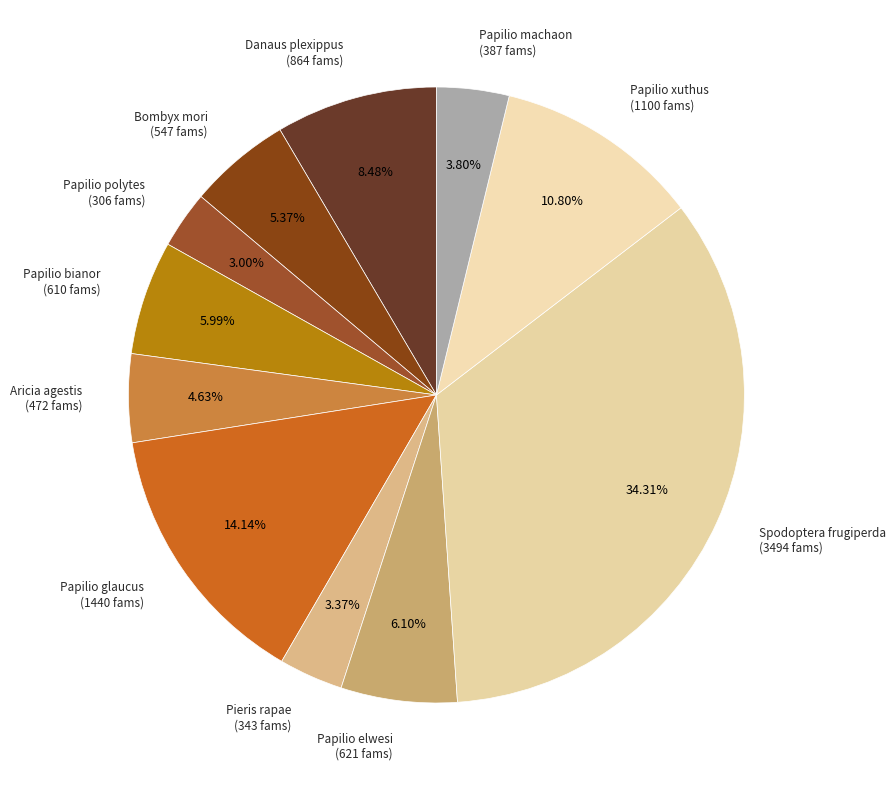

What is the smallest slice in the pie chart?

Papilio polytes